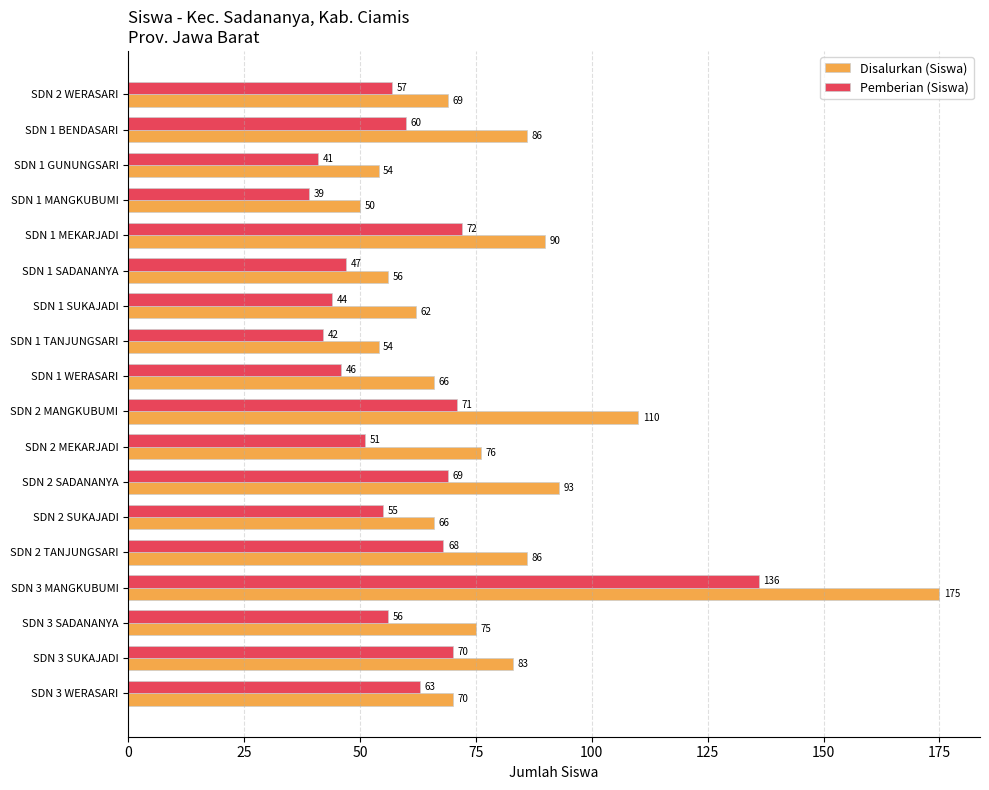

Is the value of Pemberian (Siswa) at SDN 2 MEKARJADI greater than the value of Disalurkan (Siswa) at SDN 2 MANGKUBUMI?

No